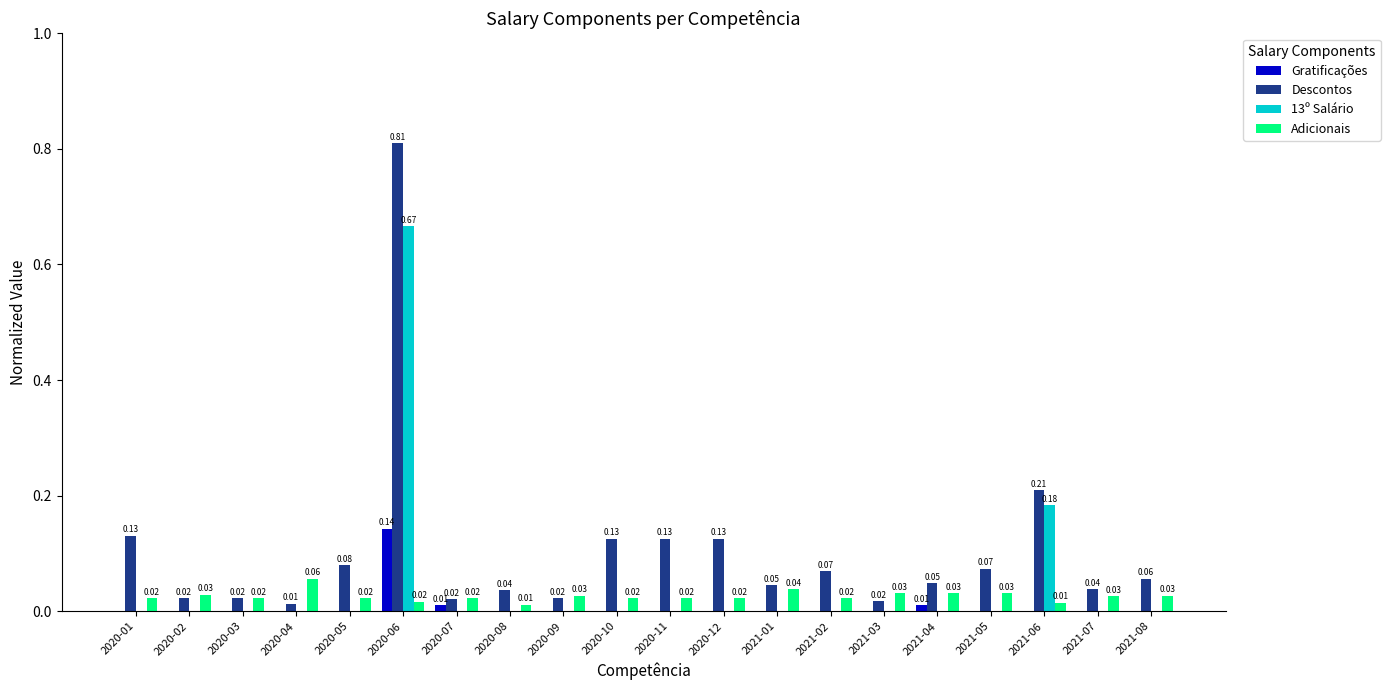

Which series changed the most between 2020-06 and 2020-11?

Descontos